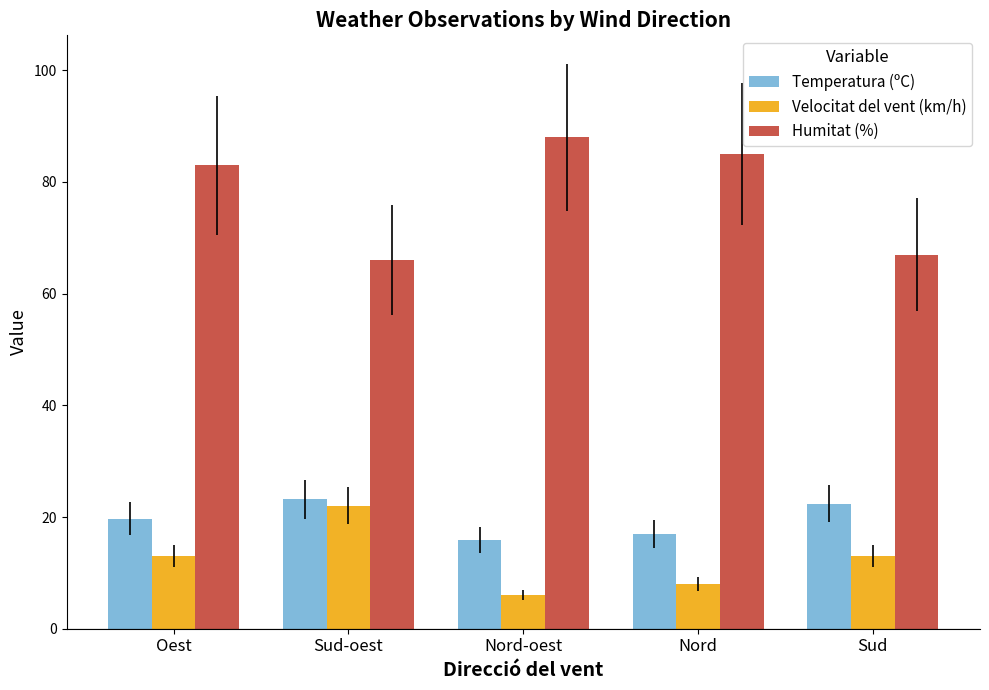

What are all the series names shown in the legend?

Temperatura (ºC), Velocitat del vent (km/h), Humitat (%)